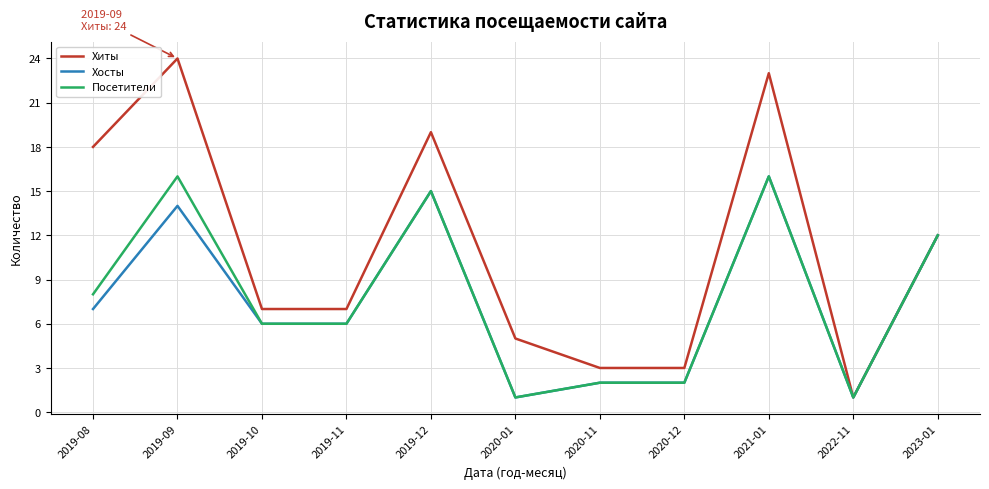

Reading left to right, transcribe all the data shown in this chart.

Хиты: 18	24	7	7	19	5	3	3	23	1	12
Хосты: 7	14	6	6	15	1	2	2	16	1	12
Посетители: 8	16	6	6	15	1	2	2	16	1	12